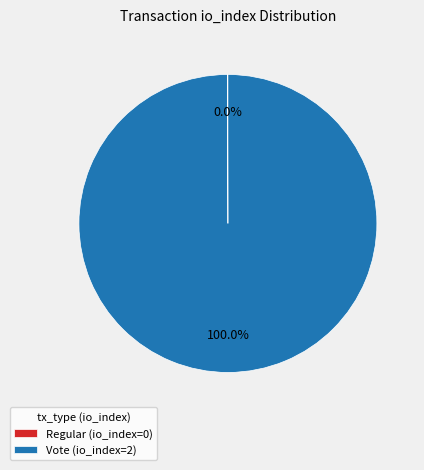

Is Vote (io_index=2) the majority of the pie?

Yes